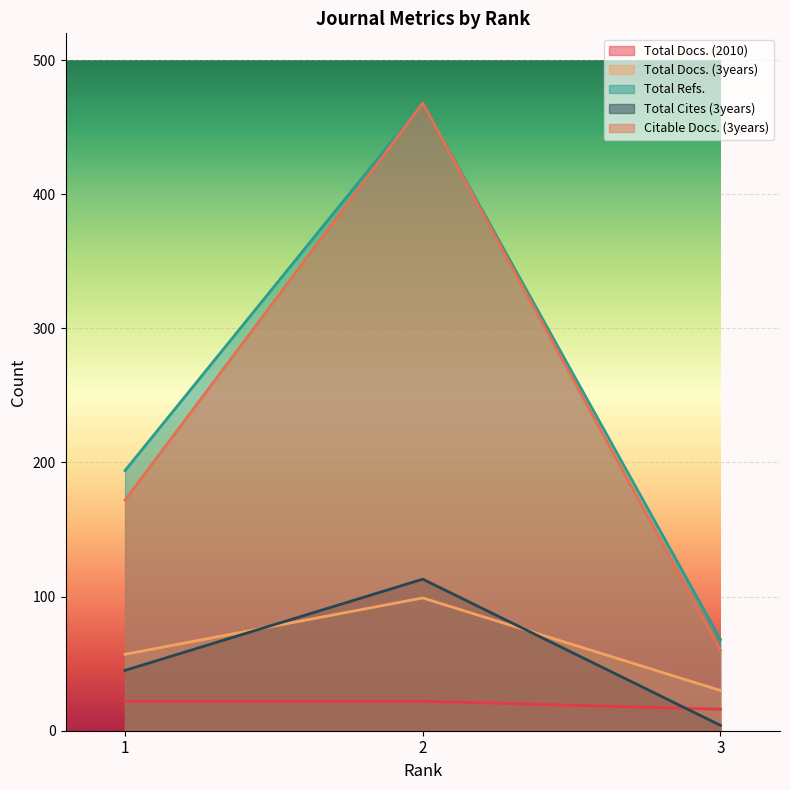

What is the difference between the highest and lowest values at 3?

64